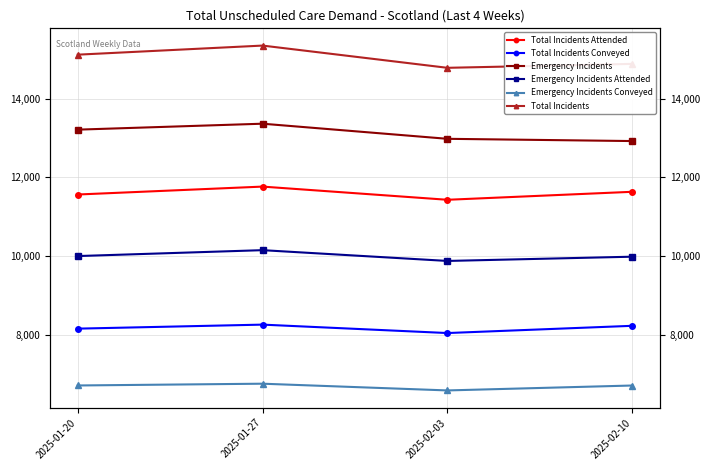

Where does the Emergency Incidents Attended series first go above 10002?

2025-01-27